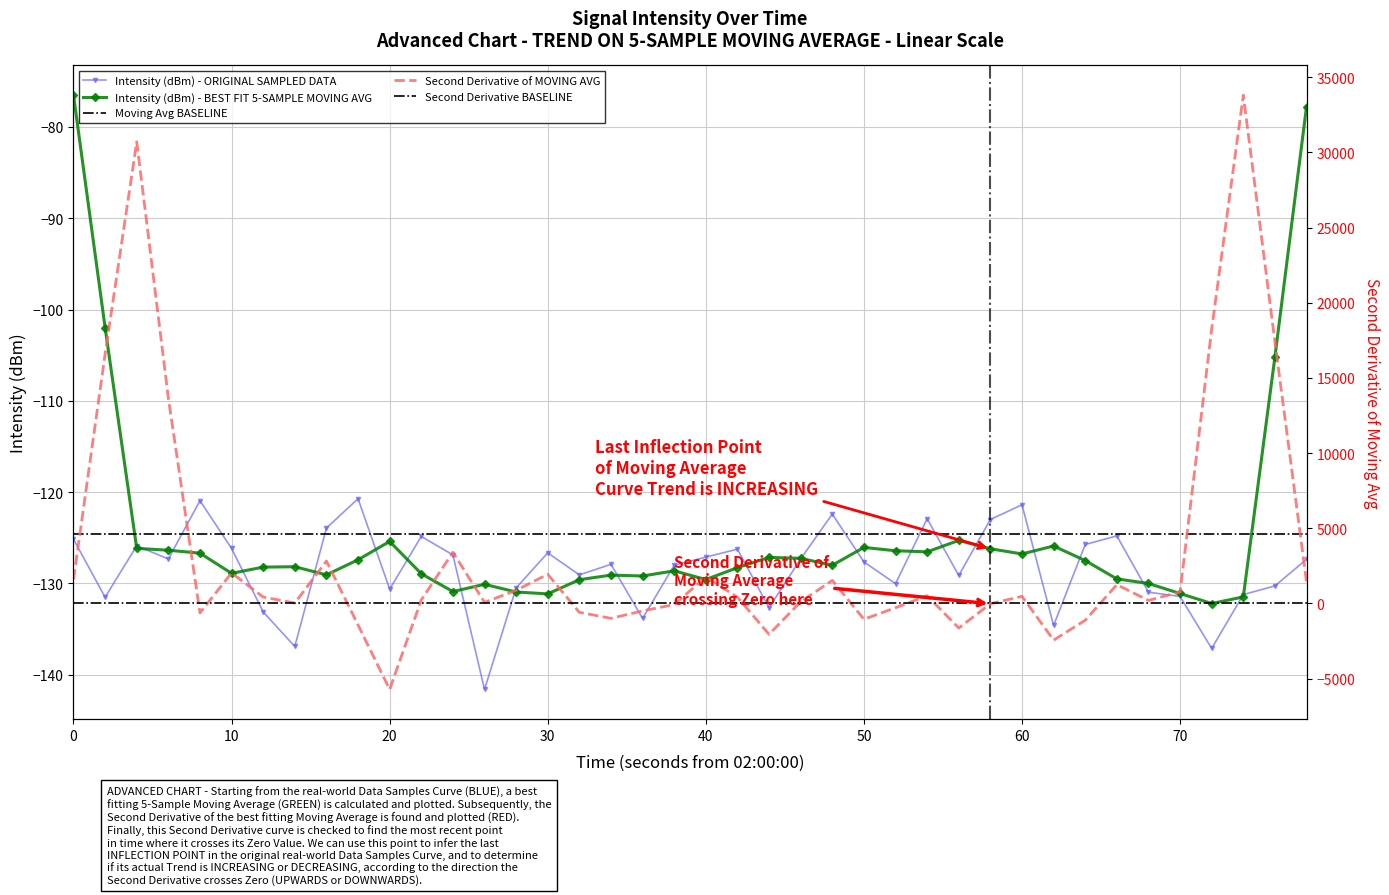

Reading left to right, transcribe all the data shown in this chart.

-125.2	-131.5	-125.9	-127.3	-120.9	-126.2	-133.1	-136.9	-123.9	-120.7	-130.6	-124.9	-126.9	-141.6	-130.5	-126.7	-129.1	-127.9	-133.8	-128.0	-127.1	-126.3	-132.7	-127.3	-122.4	-127.7	-130.0	-122.9	-129.1	-123.0	-121.4	-134.6	-125.7	-124.8	-131.0	-131.4	-137.1	-131.2	-130.3	-127.4